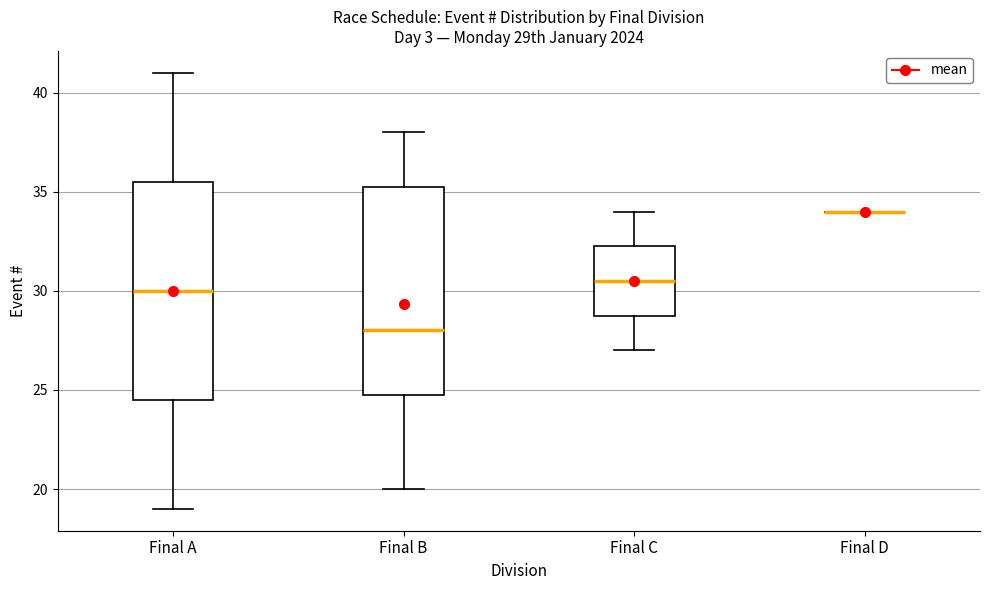

Reading left to right, read every box against the y-axis: the position of its median line, the range the box covers, and the ends of its whiskers. The values are not printed on the chart, so give them approximately, as read against the axis.

Final A: median 30.0, box 24.5 to 35.5, whiskers 19.0 to 41.0
Final B: median 28.0, box 25.0 to 35.5, whiskers 20.0 to 38.0
Final C: median 30.5, box 29.0 to 32.5, whiskers 27.0 to 34.0
Final D: box collapsed to a line at 34.0, whiskers 34.0 to 34.0